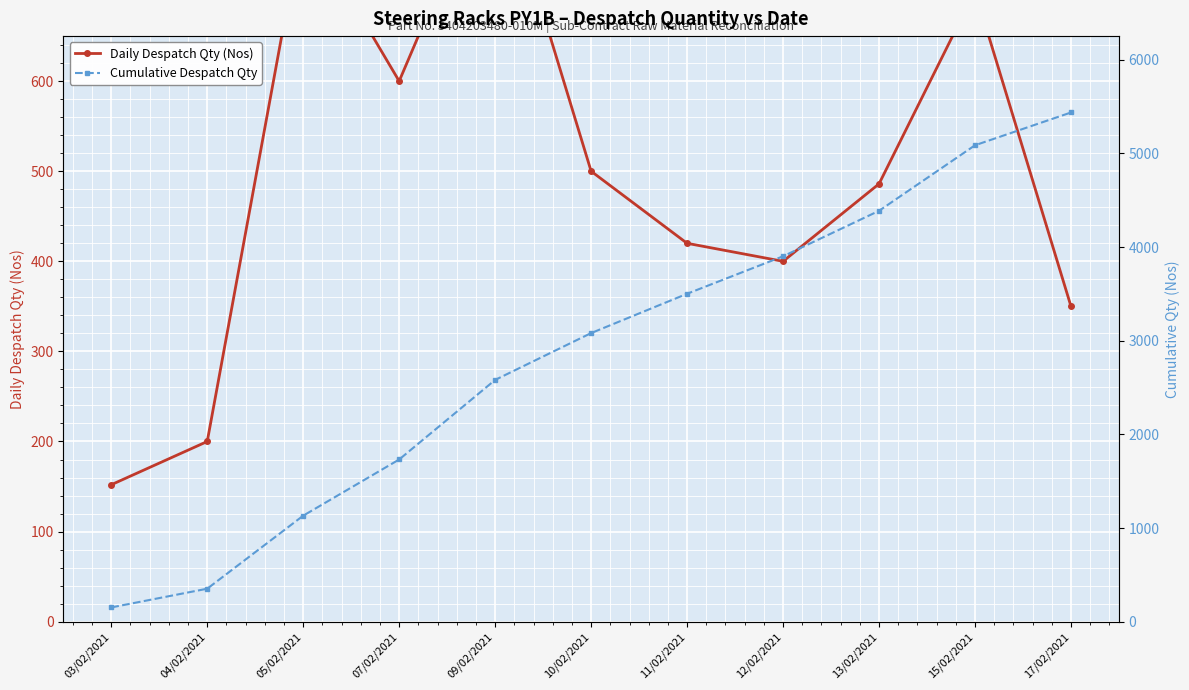

Between 03/02/2021 and 12/02/2021, which is larger?

12/02/2021